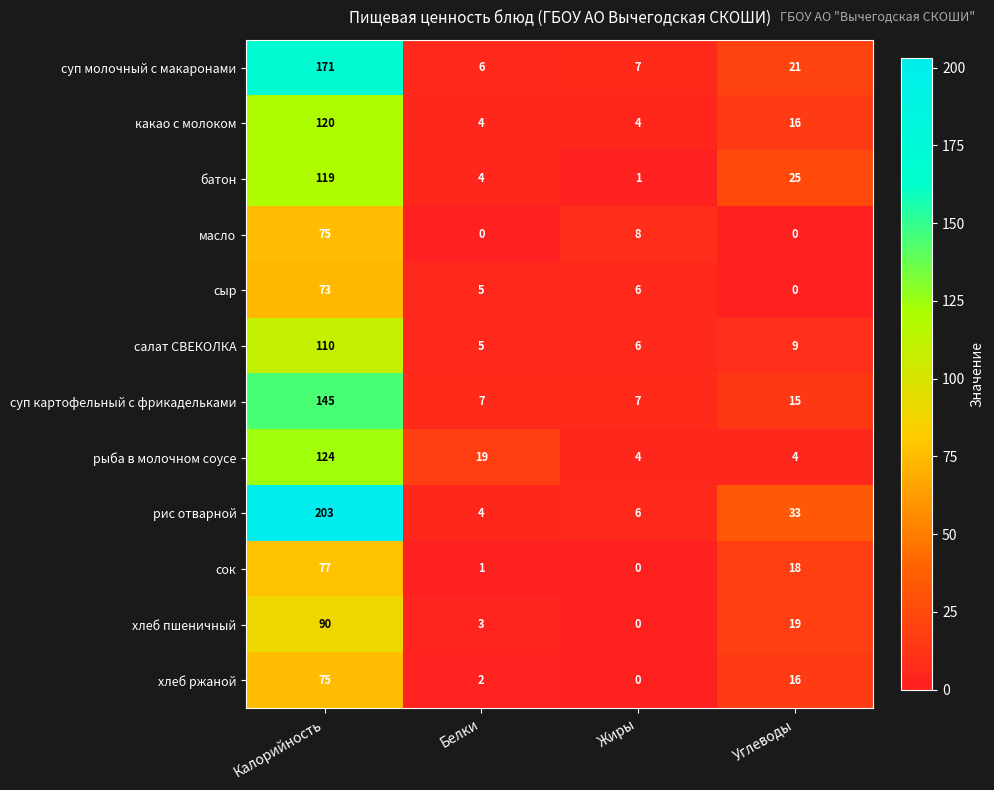

List the labels in order of батон value, largest first.

Калорийность, Углеводы, Белки, Жиры